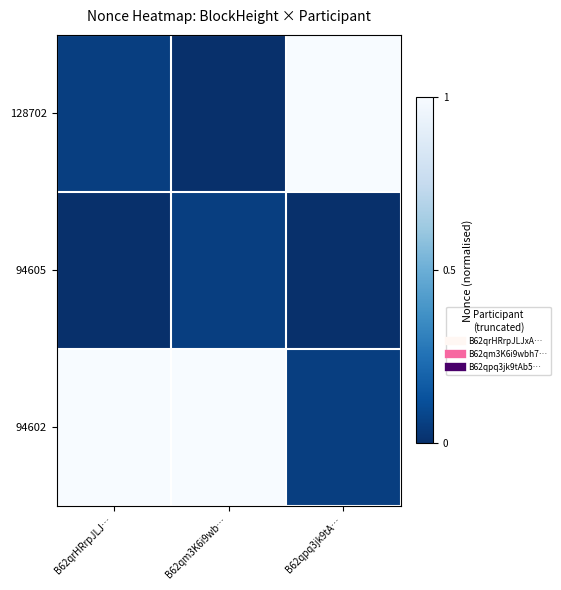

At B62qrHRrpJLJ…, list the series in order from largest to smallest.

94602, 128702, 94605